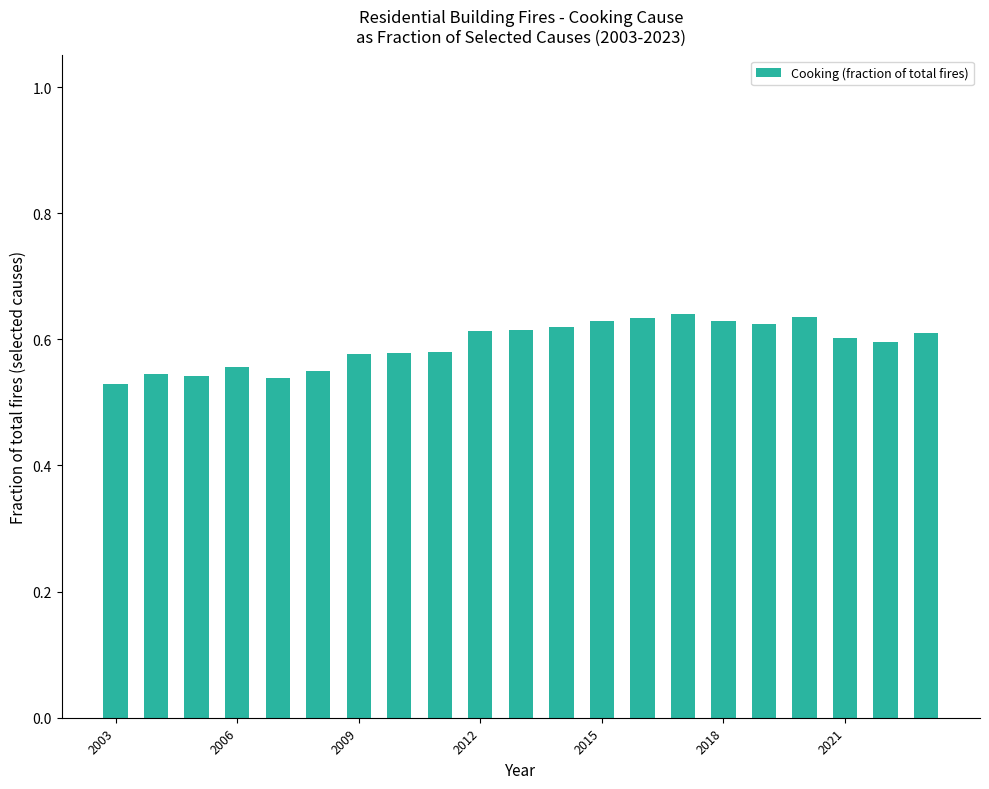

How many values are between 0 and 1?

21